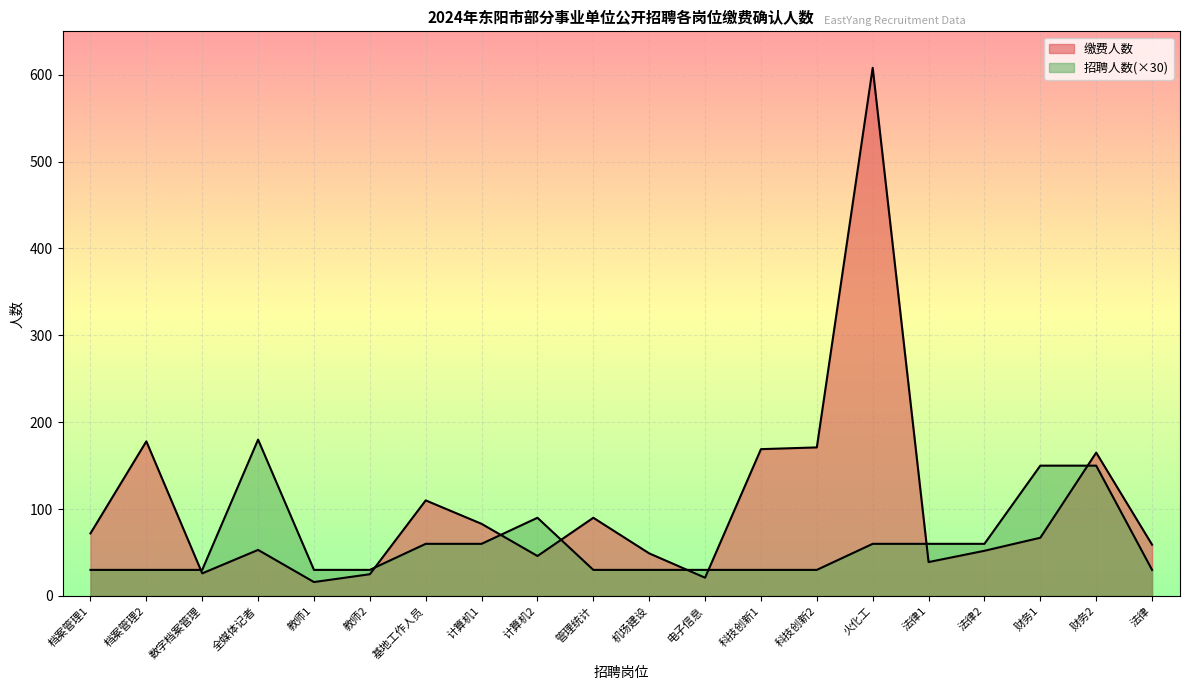

Which series has the largest total across all categories?

缴费人数